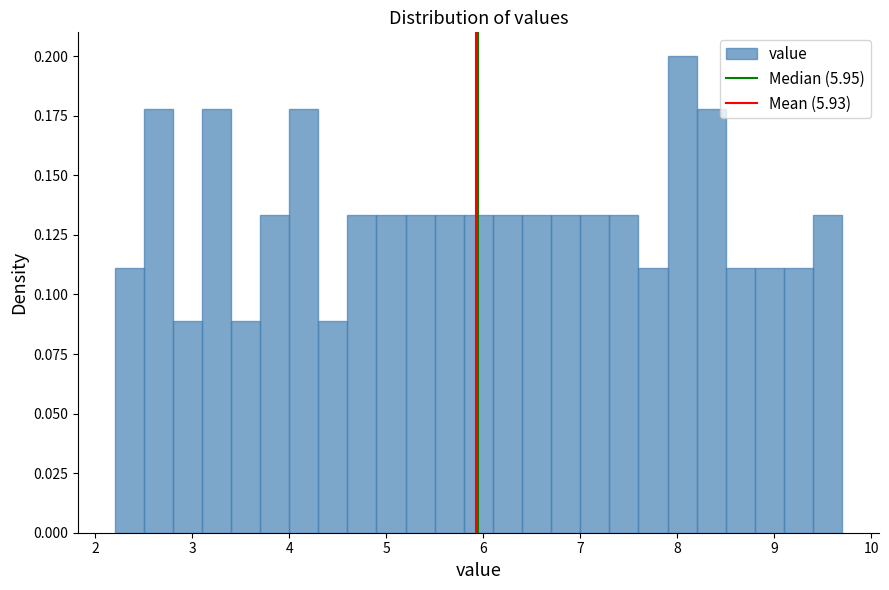

Read against the x-axis, roughly where is the centre of the tallest bar?

8.1